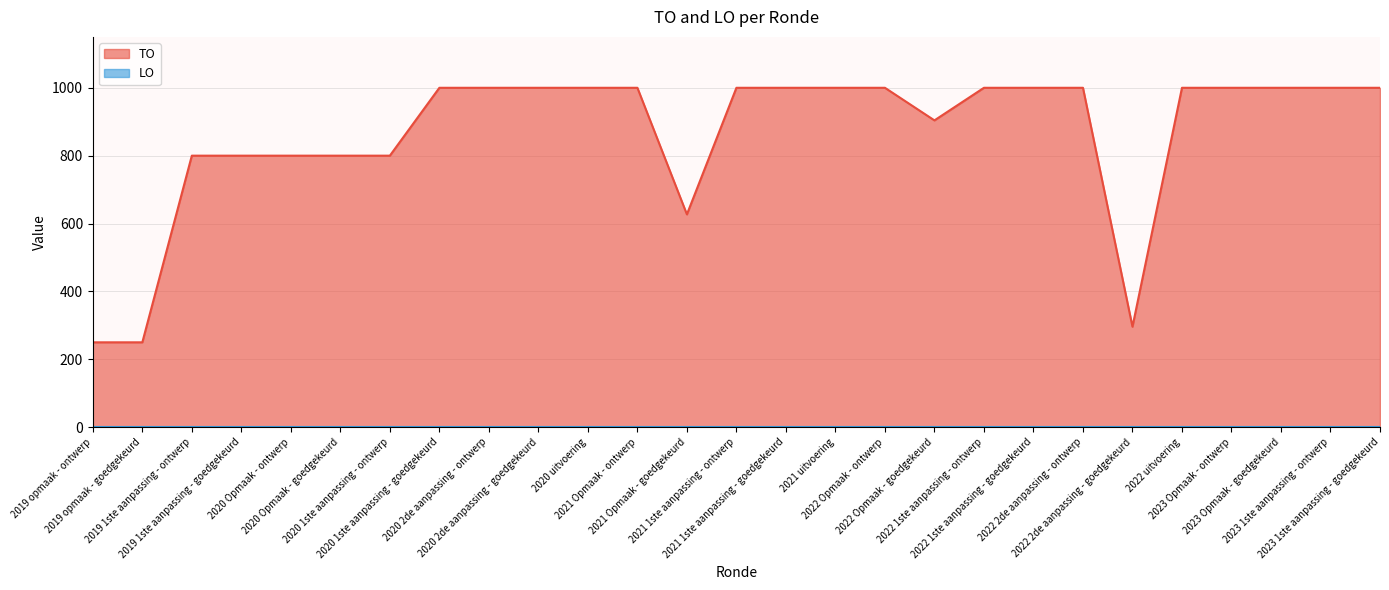

Reading left to right, what are all the values shown in this chart?

2019 opmaak - ontwerp=250	2019 opmaak - goedgekeurd=250	2019 1ste aanpassing - ontwerp=800	2019 1ste aanpassing - goedgekeurd=800	2020 Opmaak - ontwerp=800	2020 Opmaak - goedgekeurd=800	2020 1ste aanpassing - ontwerp=800	2020 1ste aanpassing - goedgekeurd=1000	2020 2de aanpassing - ontwerp=1000	2020 2de aanpassing - goedgekeurd=1000	2020 uitvoering=1000	2021 Opmaak - ontwerp=1000	2021 Opmaak - goedgekeurd=627	2021 1ste aanpassing - ontwerp=1000	2021 1ste aanpassing - goedgekeurd=1000	2021 uitvoering=1000	2022 Opmaak - ontwerp=1000	2022 Opmaak - goedgekeurd=904	2022 1ste aanpassing - ontwerp=1000	2022 1ste aanpassing - goedgekeurd=1000	2022 2de aanpassing - ontwerp=1000	2022 2de aanpassing - goedgekeurd=296	2022 uitvoering=1000	2023 Opmaak - ontwerp=1000	2023 Opmaak - goedgekeurd=1000	2023 1ste aanpassing - ontwerp=1000	2023 1ste aanpassing - goedgekeurd=1000